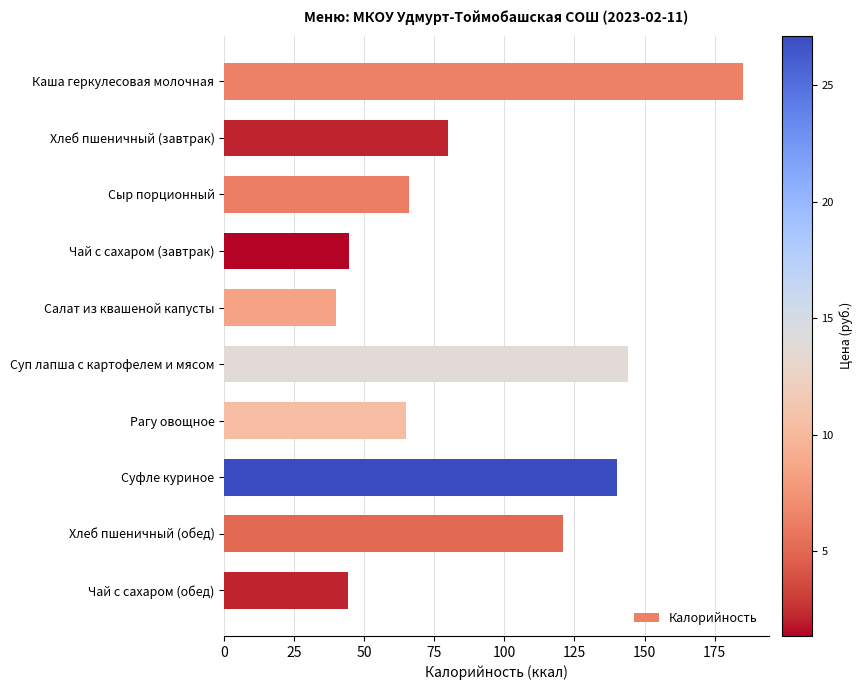

What is the value of the 6th bar from the top?

144.0